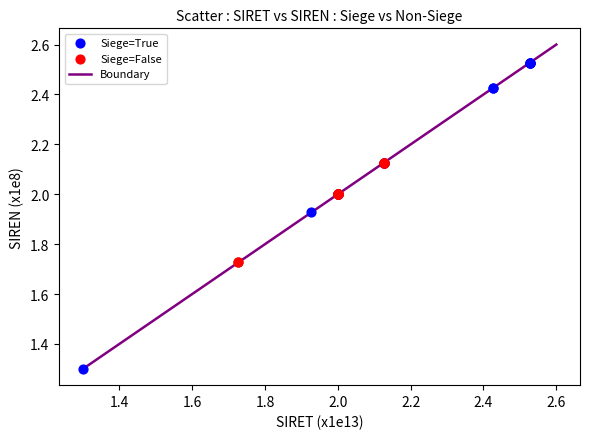

Which series contains the lowest Y value?

Siege=True